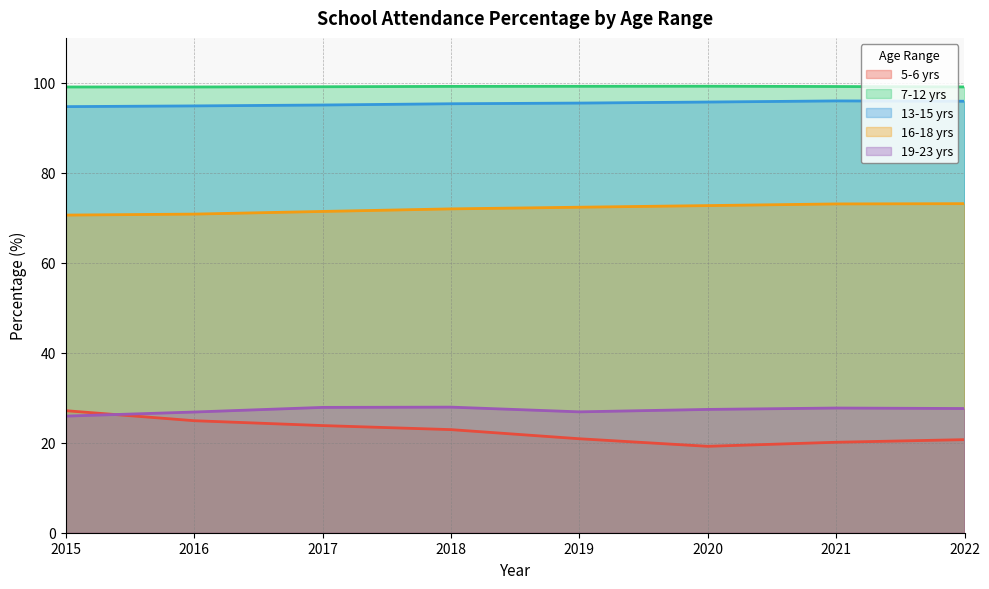

What is the difference between the 13-15 yrs values at 2016 and 2021?

1.1